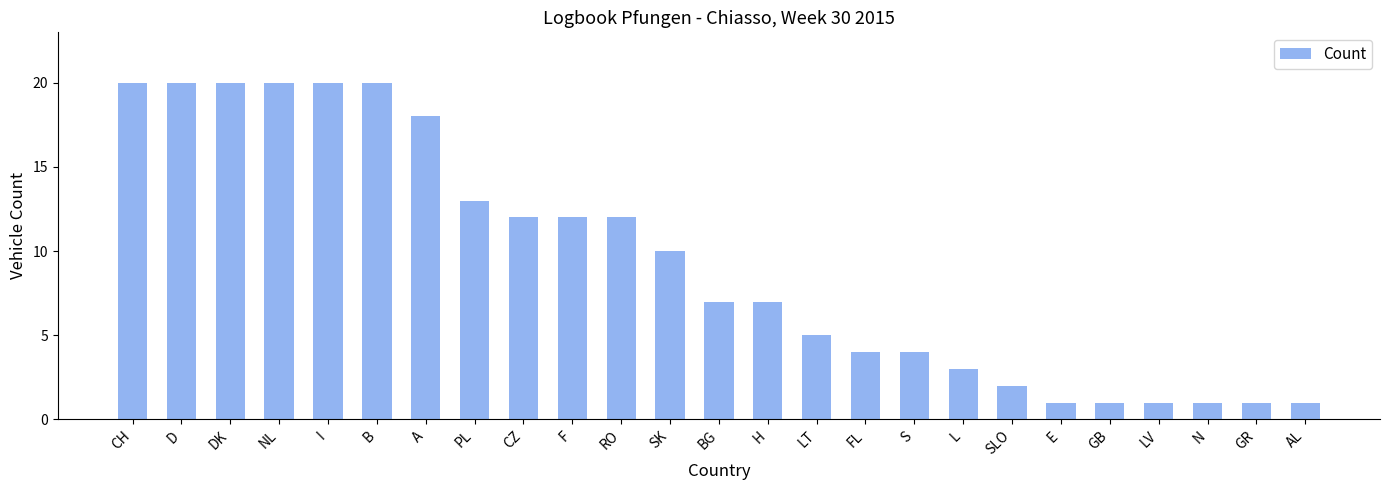

What is the change in value from PL to AL?

-12